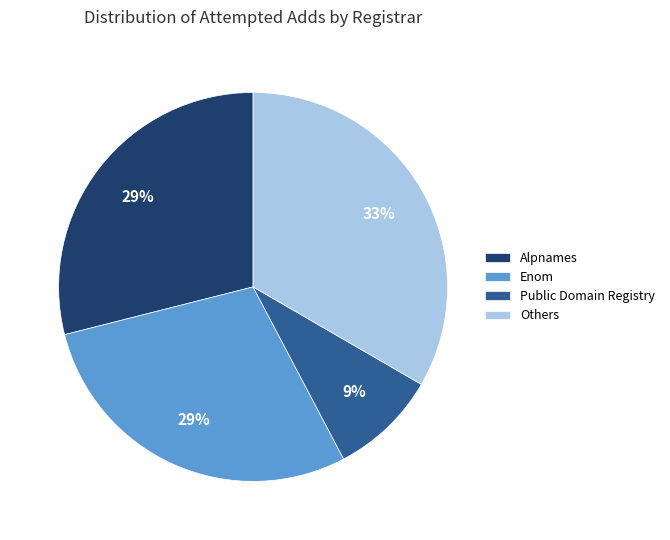

Which slice is the largest?

Others